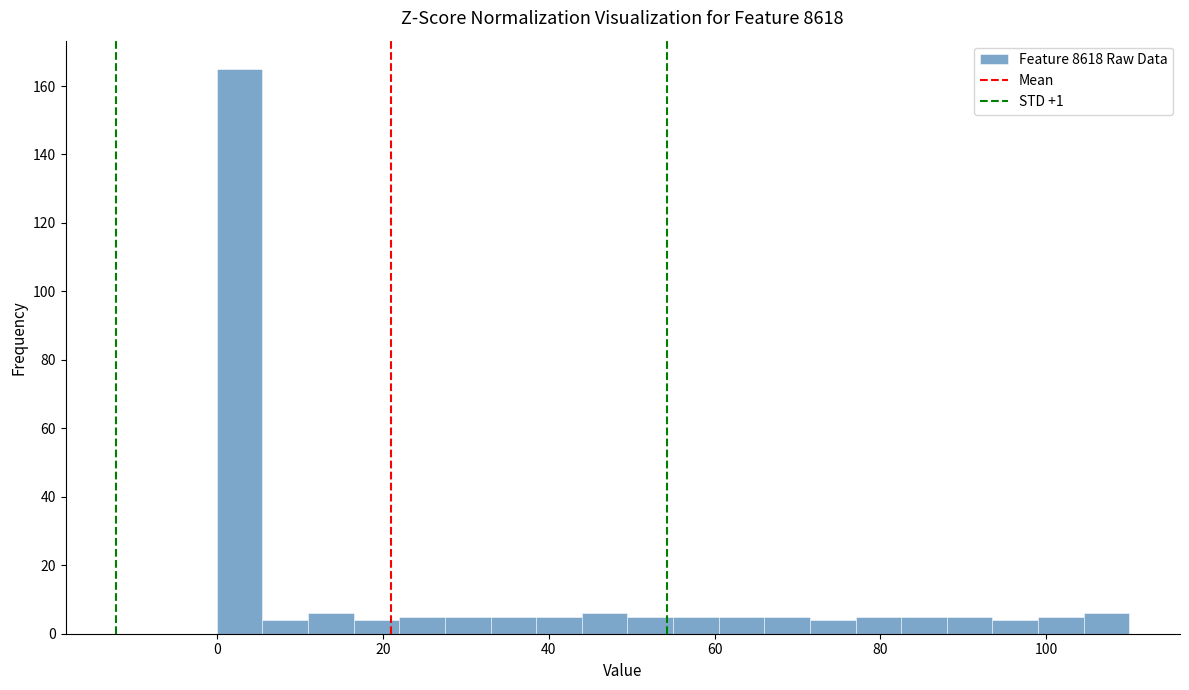

Read against the x-axis, roughly where is the centre of the tallest bar?

2